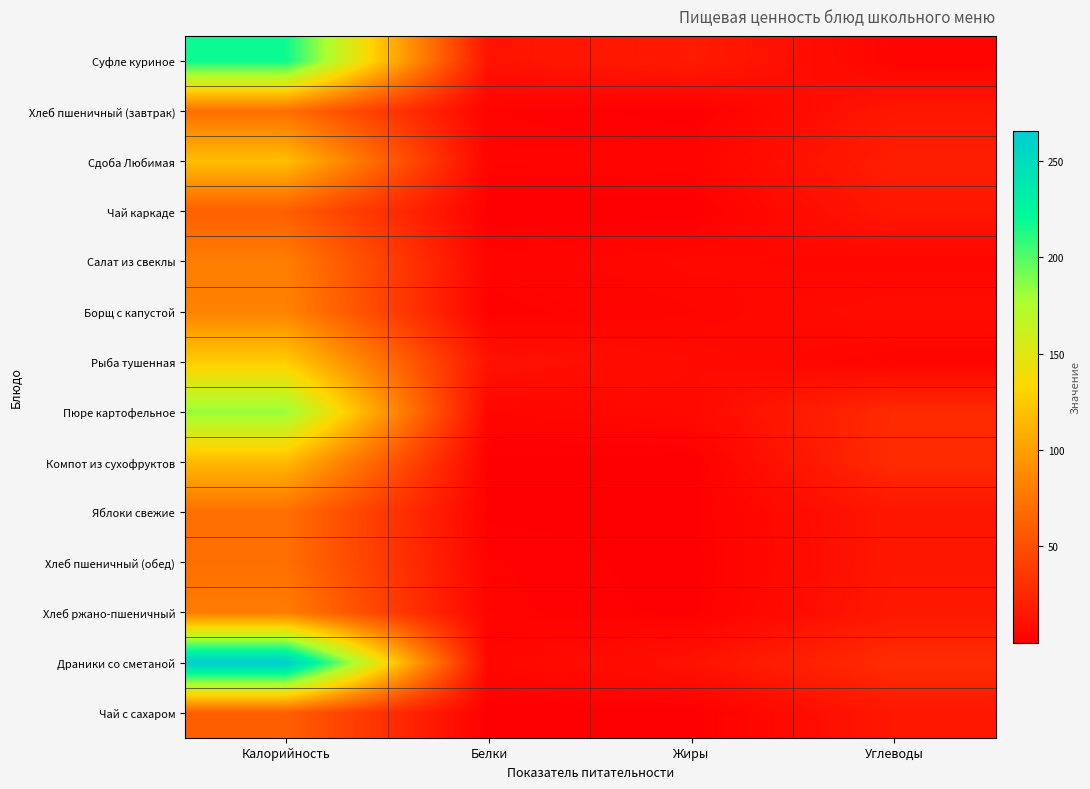

Rank the series at Белки from lowest to highest value.

Чай каркаде, Чай с сахаром, Яблоки свежие, Компот из сухофруктов, Борщ с капустой, Хлеб пшеничный (завтрак), Хлеб пшеничный (обед), Хлеб ржано-пшеничный, Сдоба Любимая, Салат из свеклы, Пюре картофельное, Драники со сметаной, Рыба тушенная, Суфле куриное